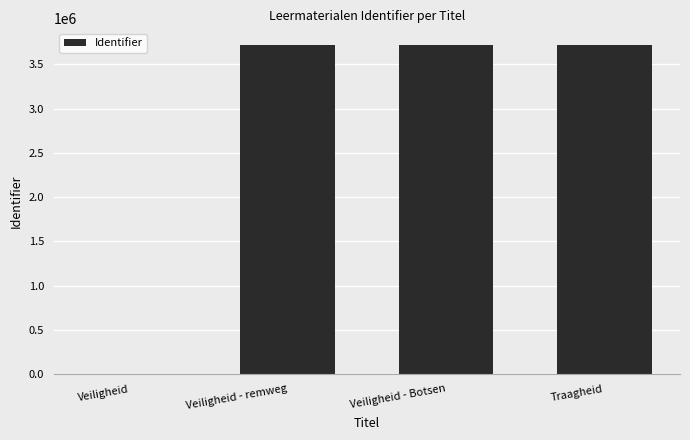

How many series are shown in this chart?

1